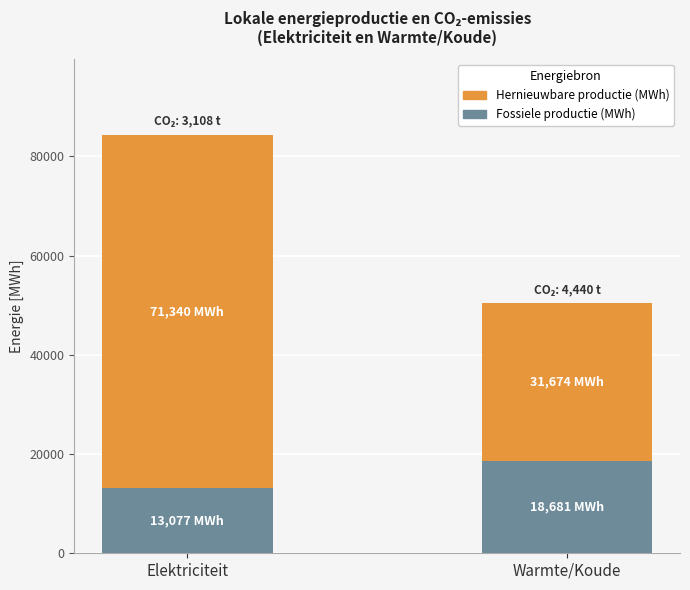

What is the difference between the Fossiele productie (MWh) values at Warmte/Koude and Elektriciteit?

5604.4